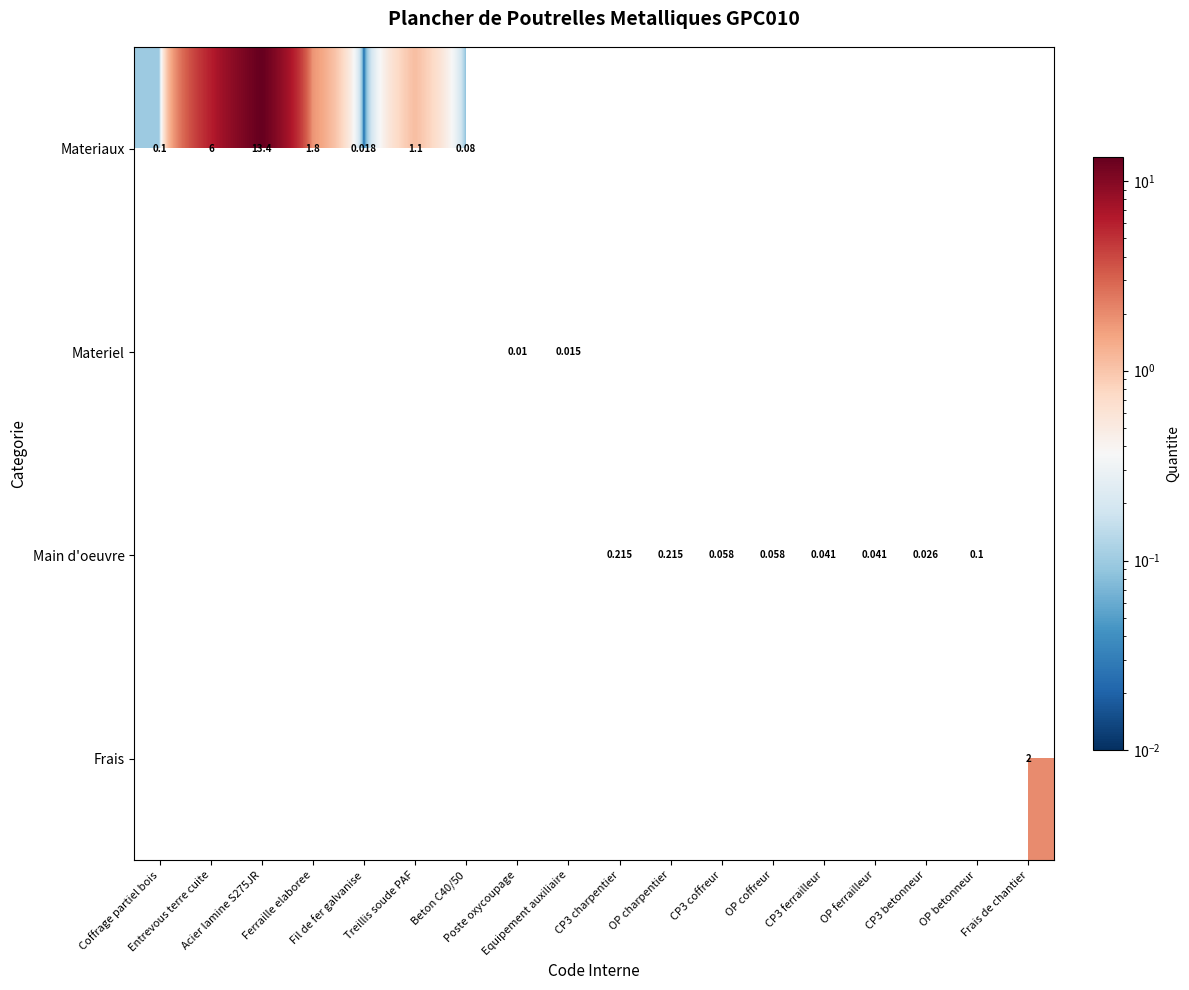

Is it true that Materiaux equals 0.0 at Fil de fer galvanise?

True